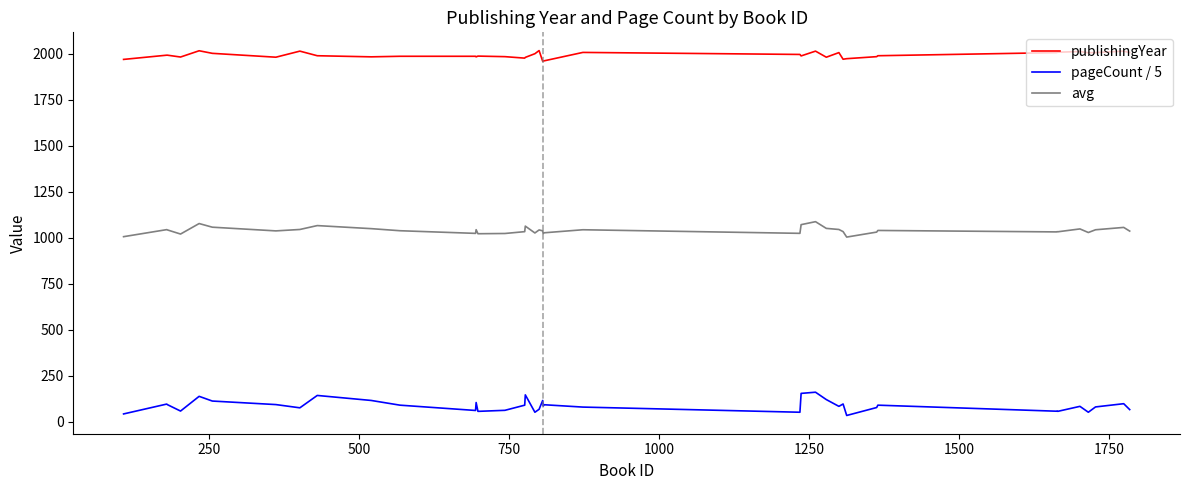

Rank the series by their average value, from lowest to highest.

pageCount / 5, avg, publishingYear